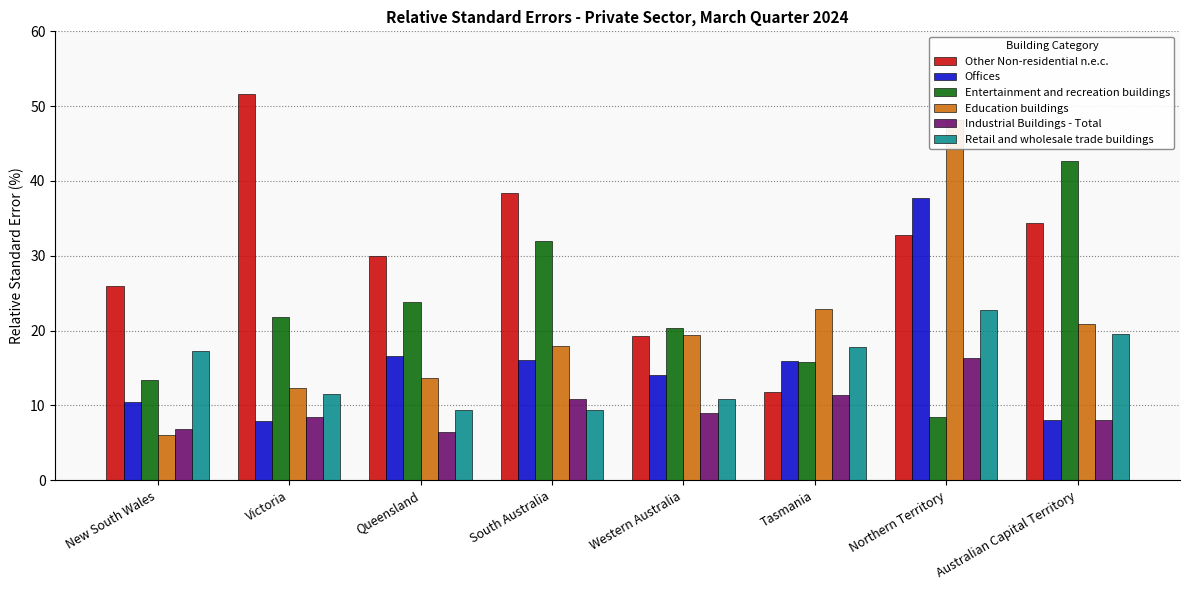

Which category has the lowest value across all series?

New South Wales